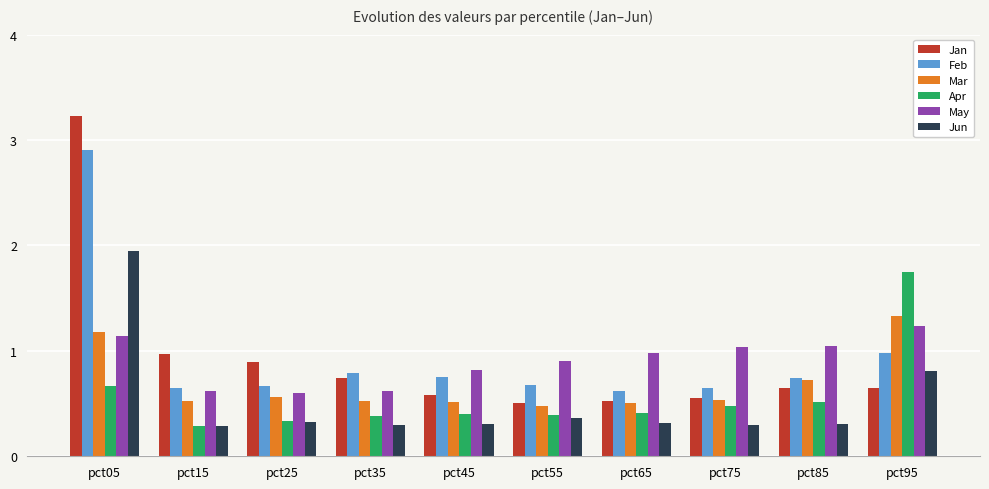

The Jan series shows 4.7 at pct05. True or false?

False